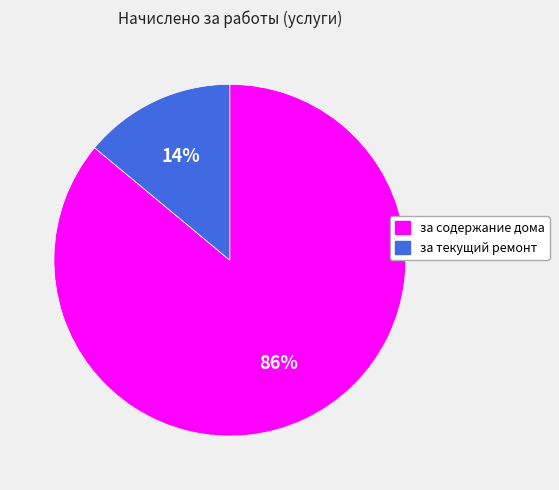

Which category accounts for the majority?

за содержание дома